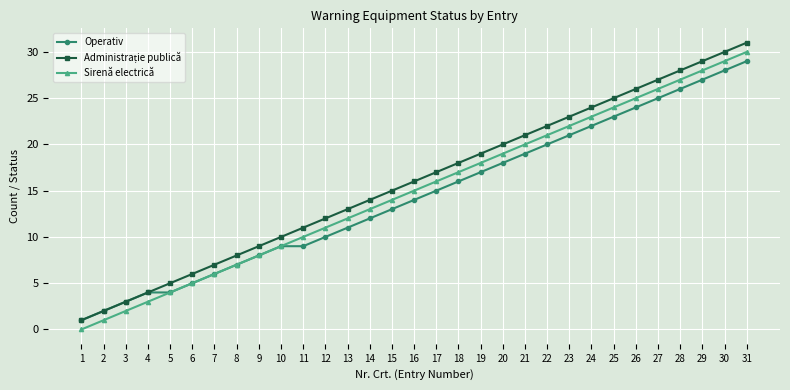

Count the number of categories in the chart.

31